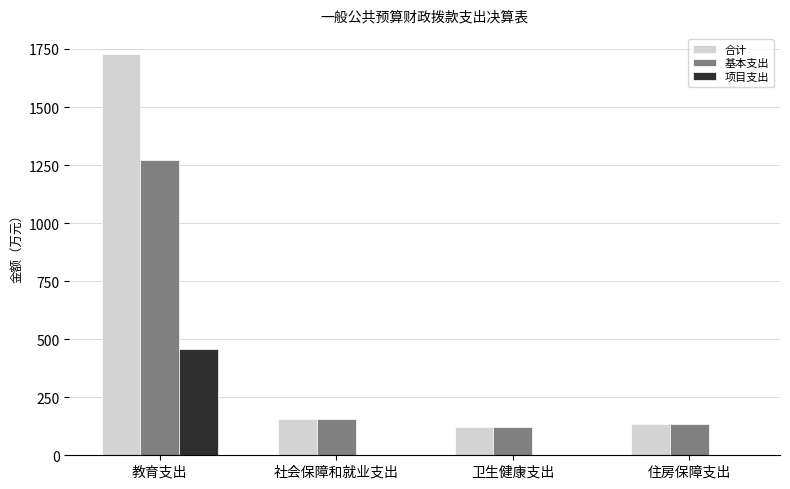

Which category has the highest value in the 合计 series?

教育支出